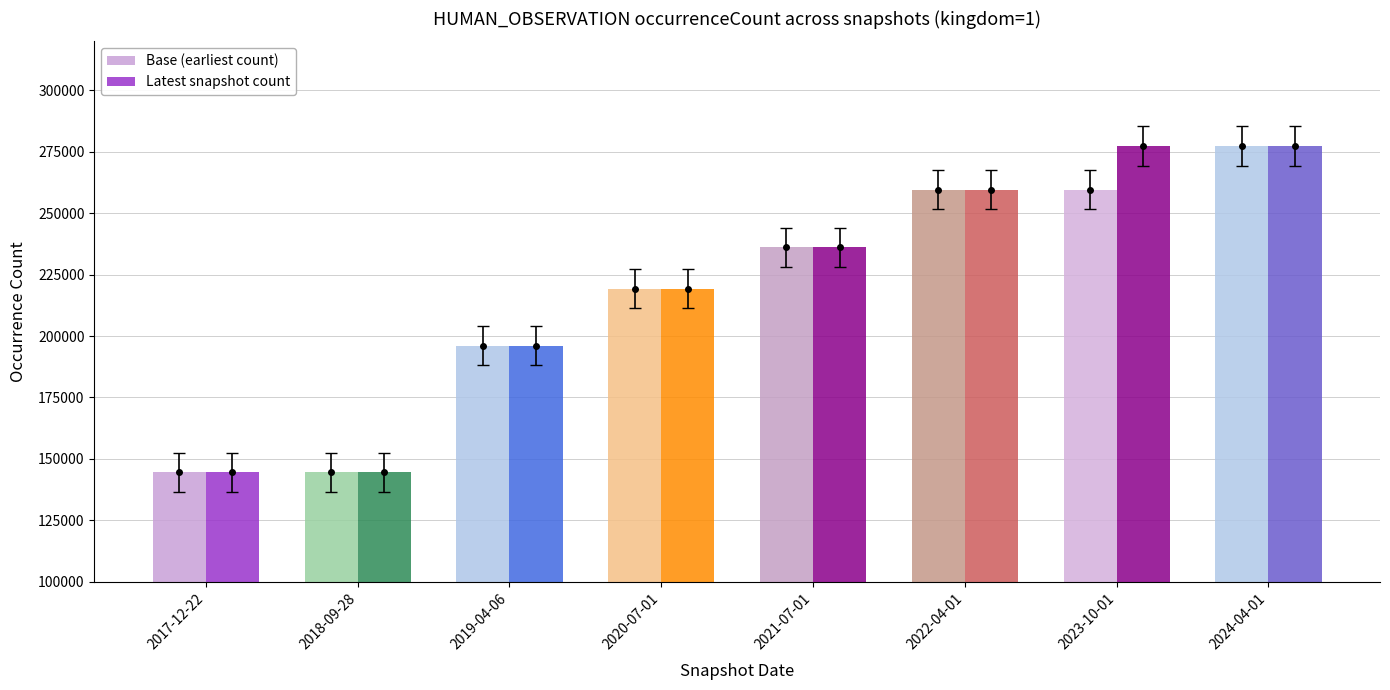

Which series has the largest total across all categories?

Latest snapshot count